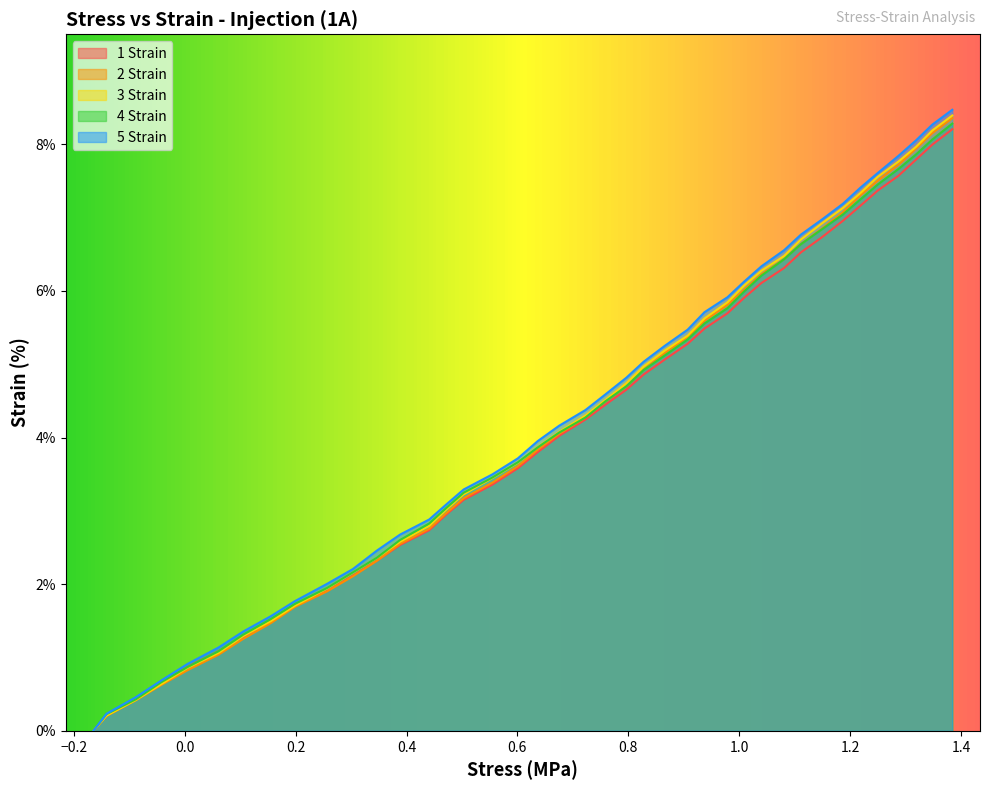

How many lines are shown in the chart?

5